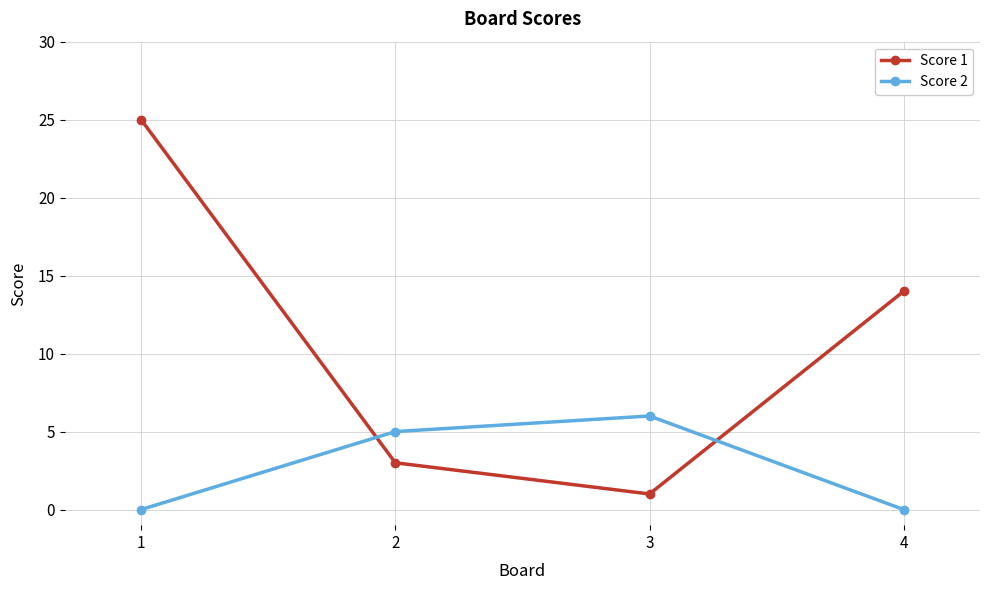

The Score 2 series shows 0 at 1. True or false?

True